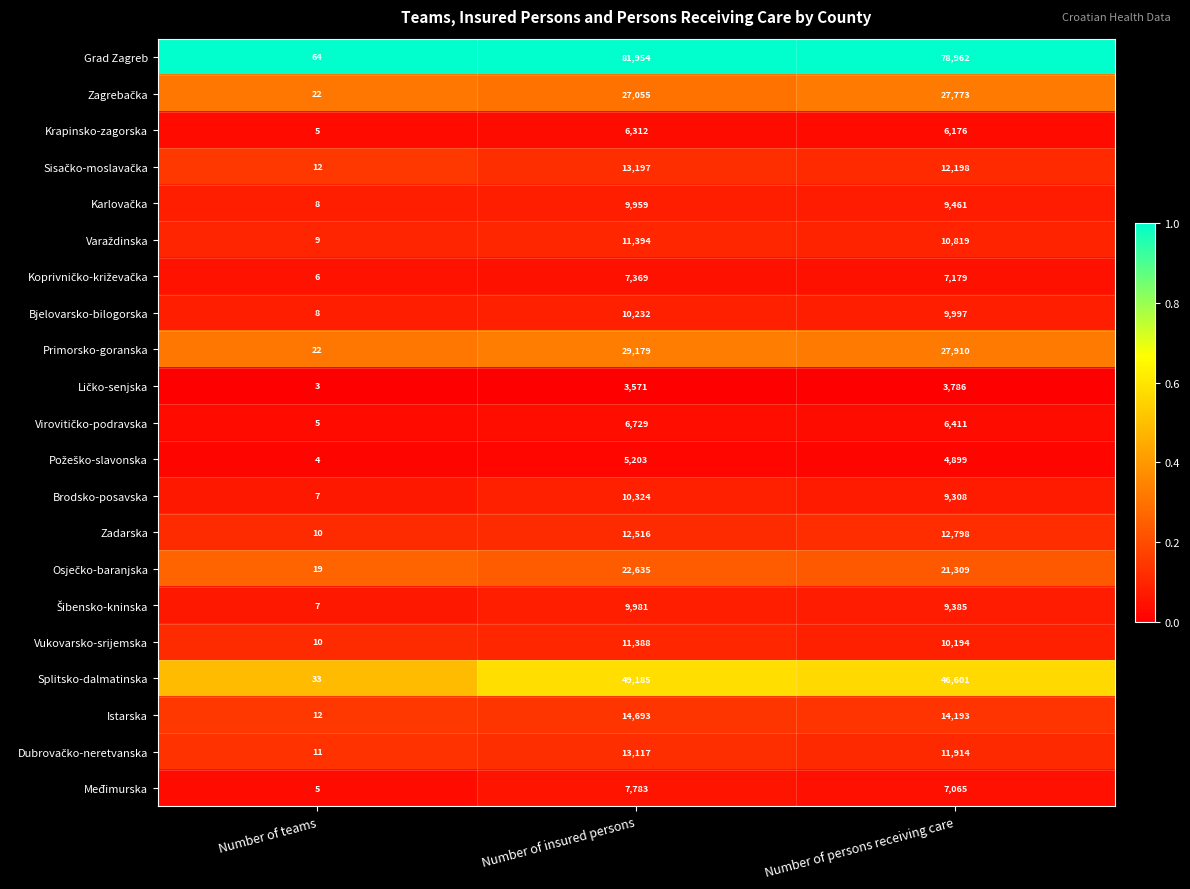

The value of Bjelovarsko-bilogorska at Number of teams is 8. True or false?

True